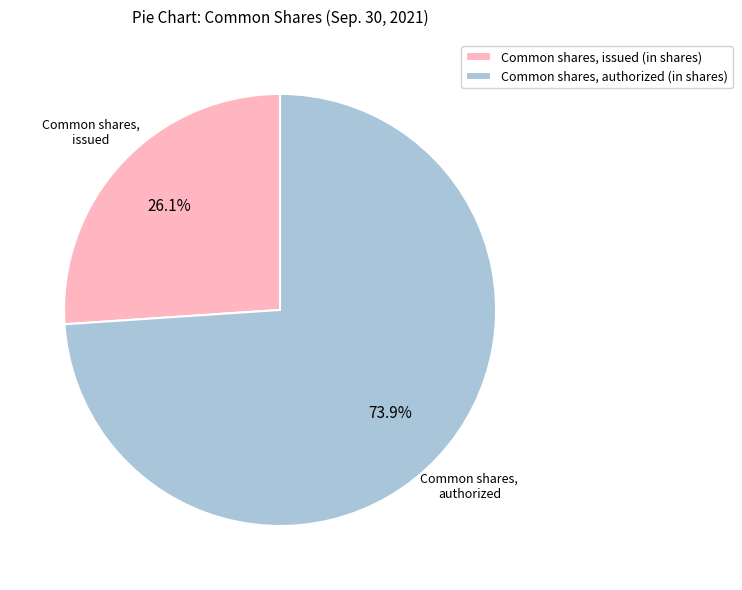

What is the total percentage of Common shares, authorized (in shares) and Common shares, issued (in shares)?

100.0%